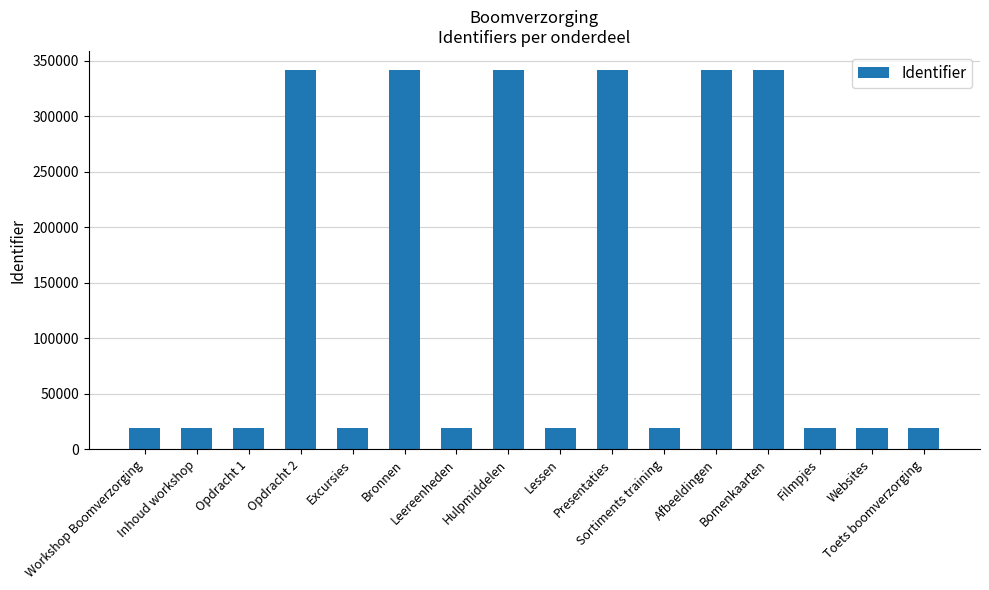

What is the value of the 12th bar from the left?

341628